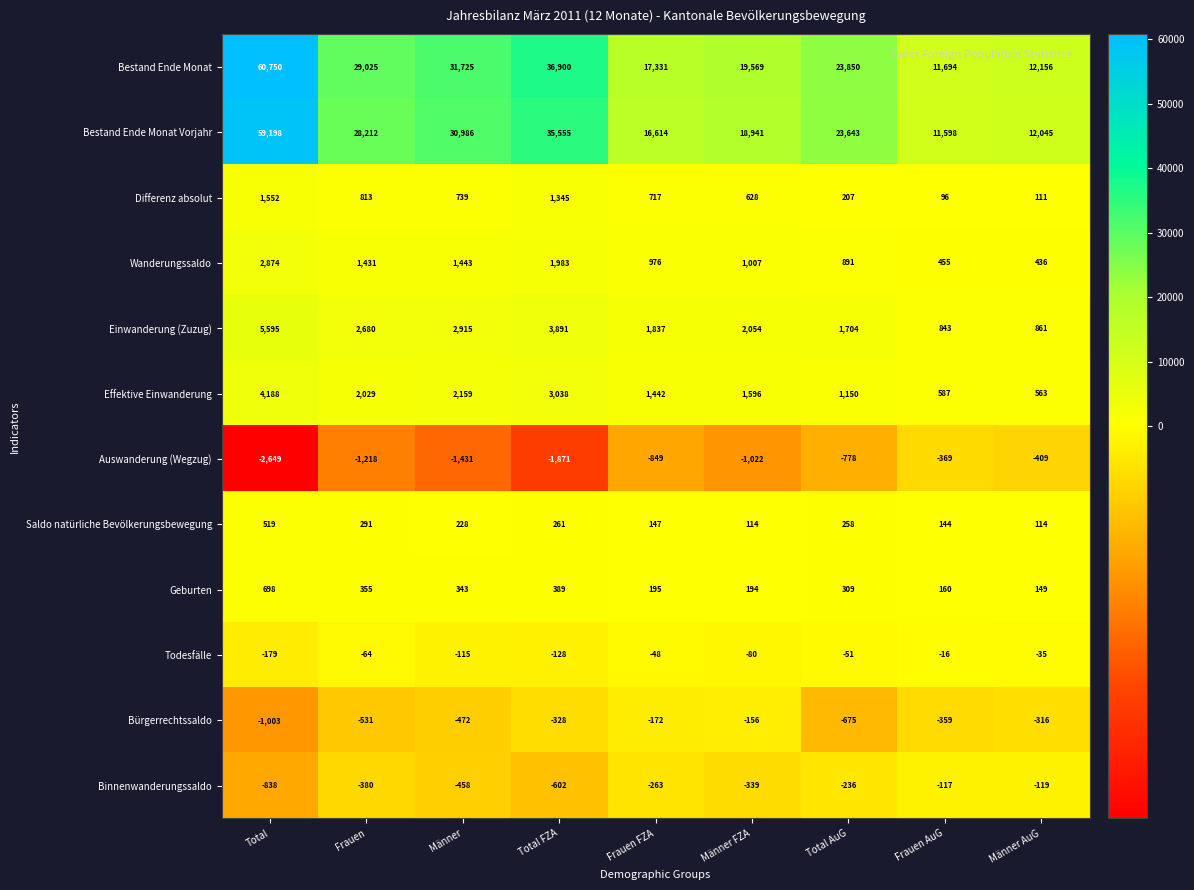

What is the difference between the highest and lowest values at Männer AuG?

12565